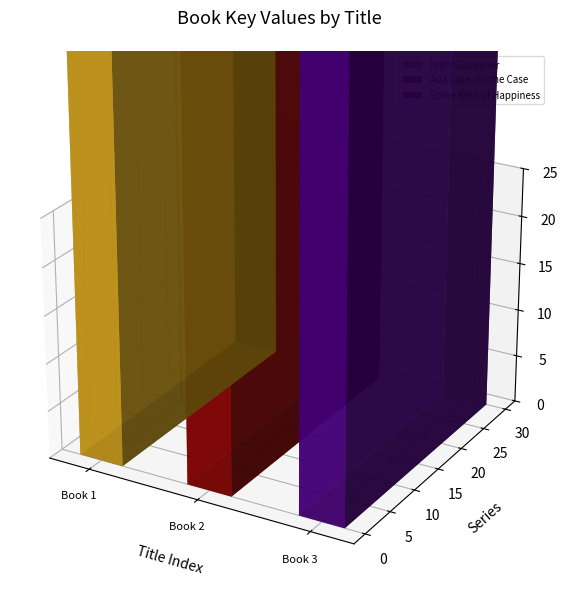

Which series has the largest total across all categories?

Some Kind of Happiness (stem)